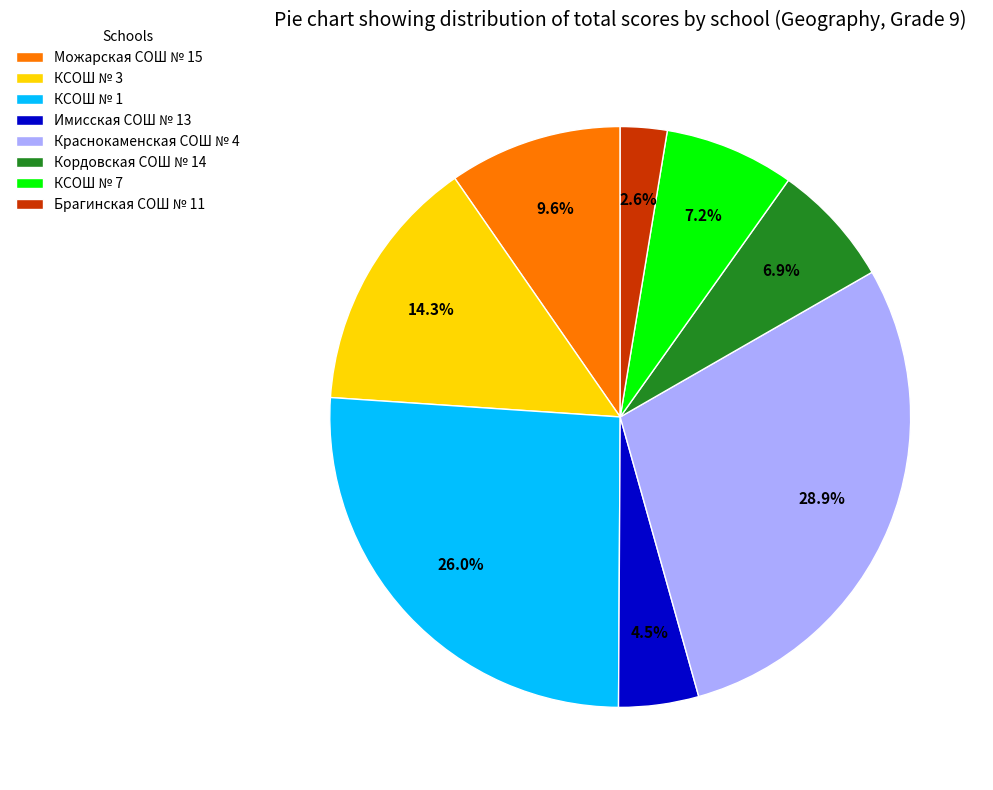

Which slice is the largest?

Краснокаменская СОШ № 4